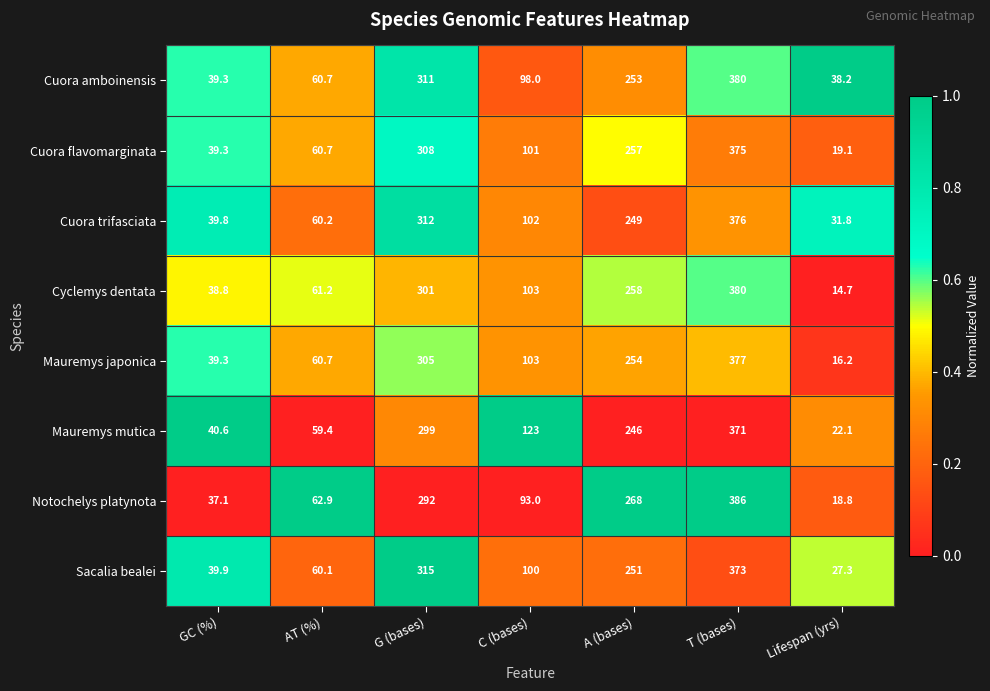

Which series has the widest spread of values?

Notochelys platynota